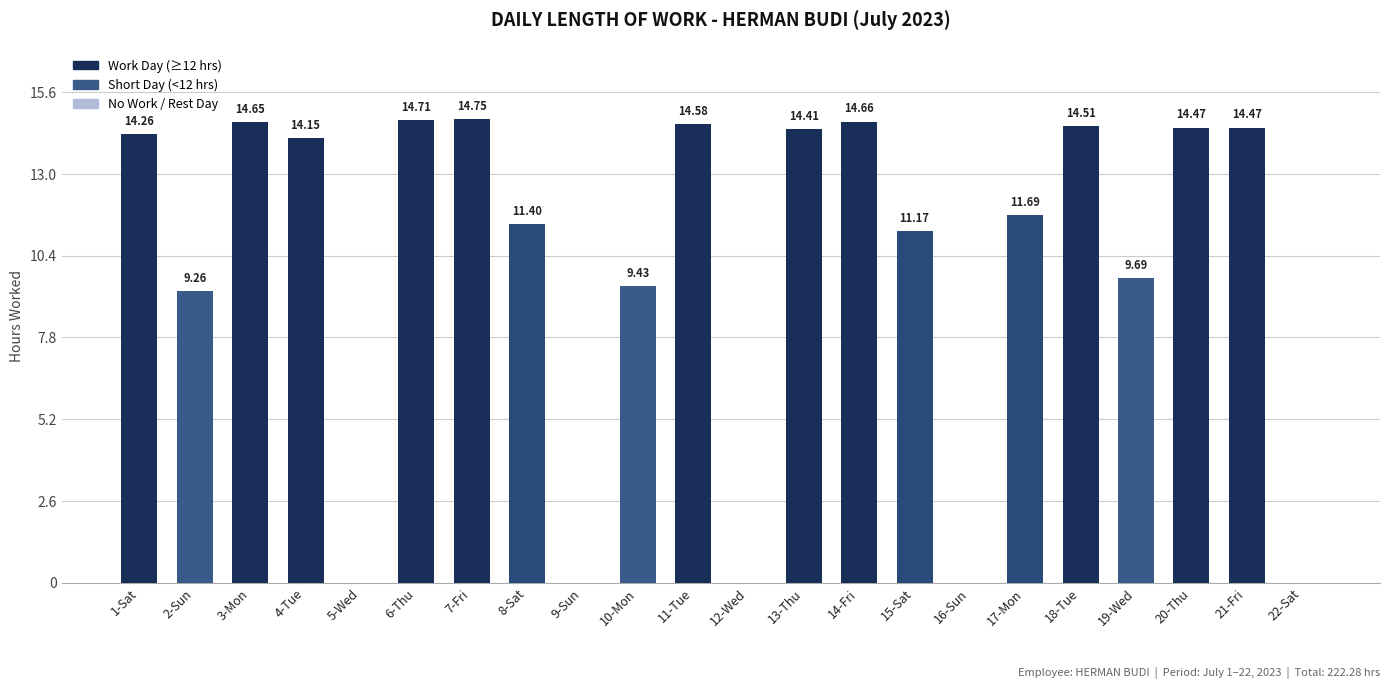

What is the change in value from 15-Sat to 19-Wed?

-1.5